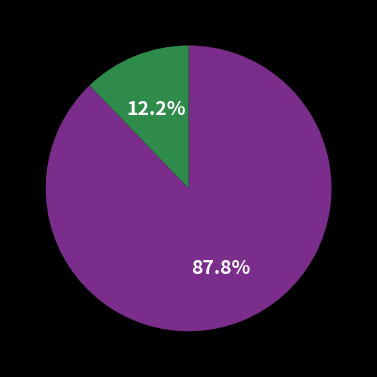

How many slices are in this pie chart?

2